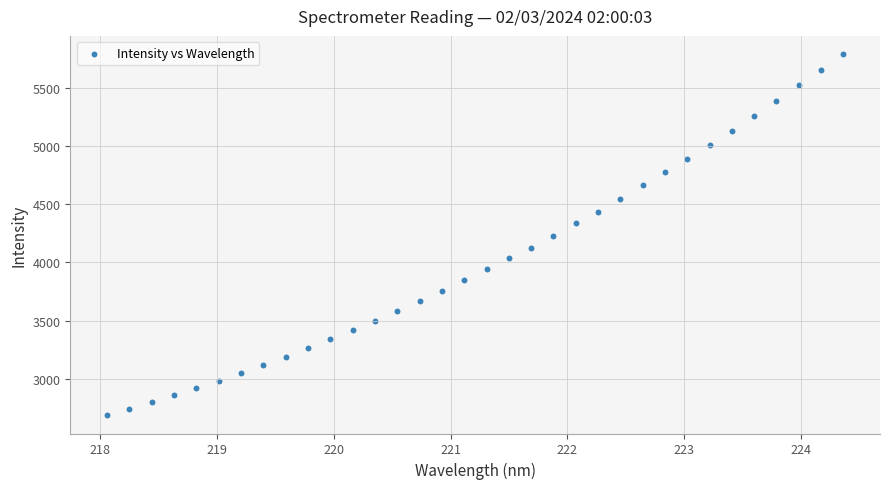

What is the range of X values (max minus min)?

6.3